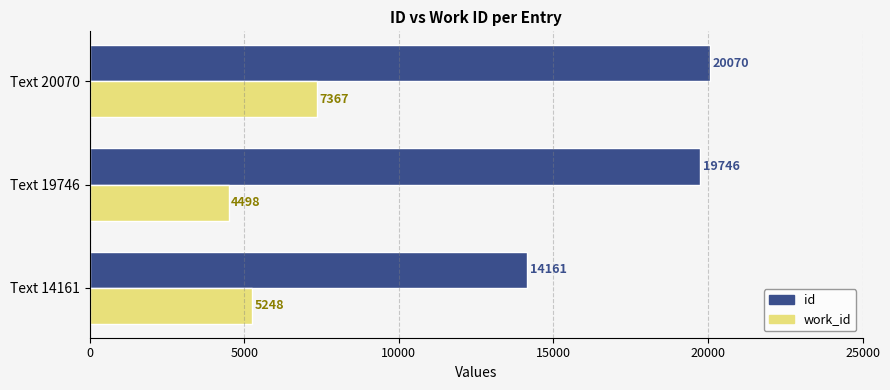

How many work_id values are between 4498 and 7367?

3